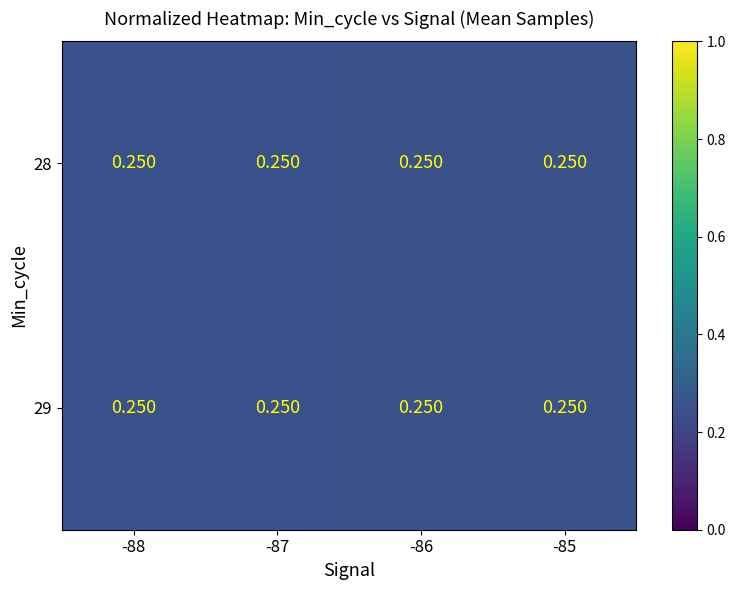

Rank the categories by 28 value from highest to lowest.

-88, -87, -85, -86